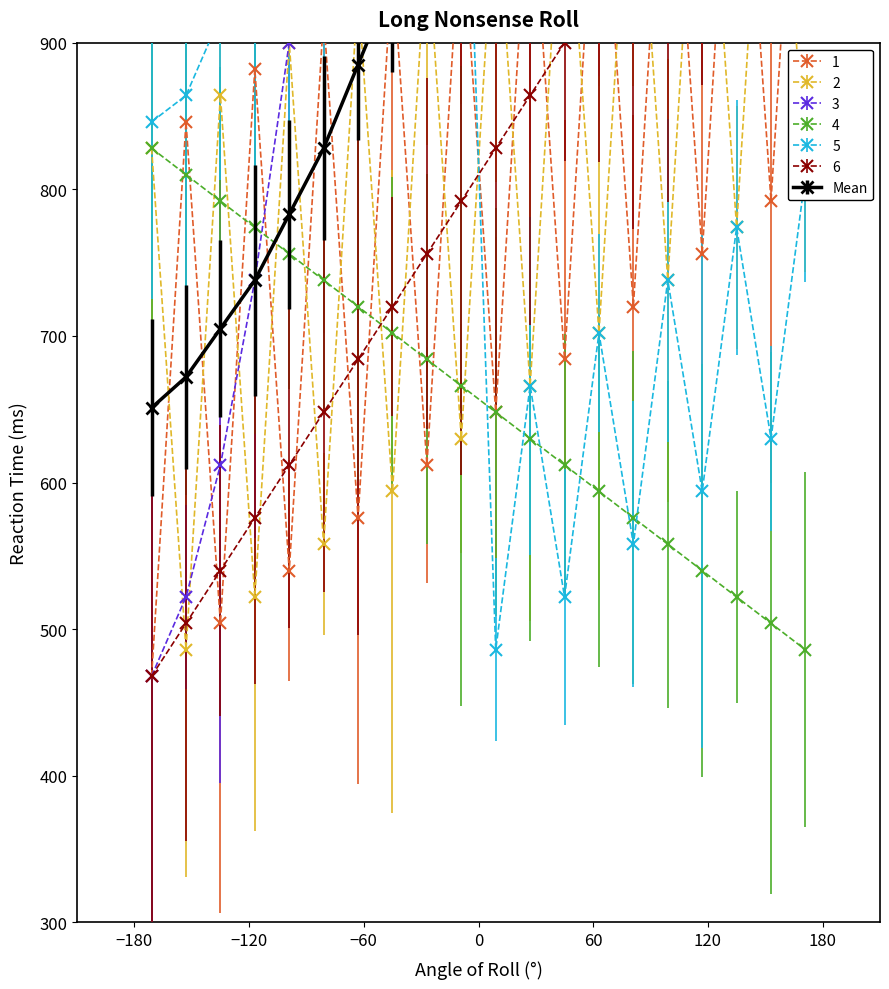

True or false: 4 has more than 1 interior local peaks.

False